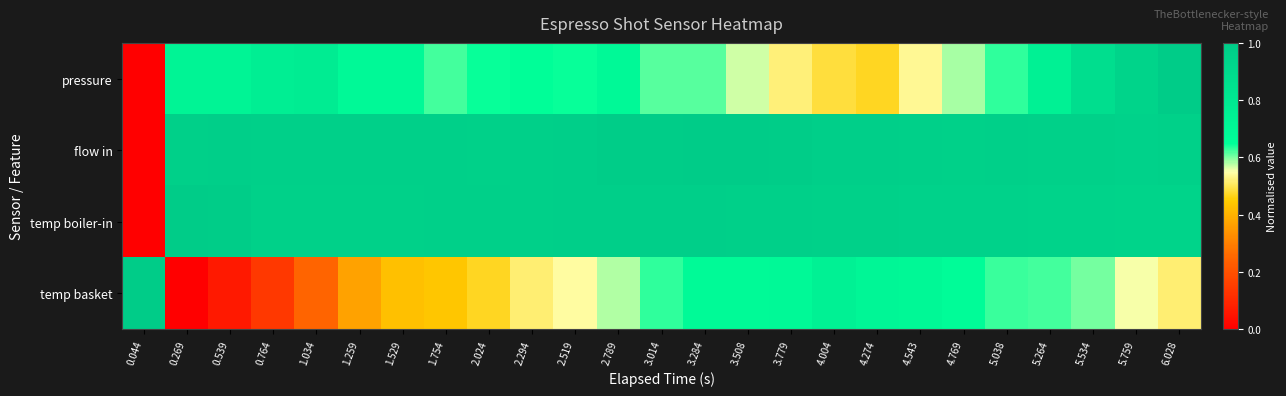

List the series in order of their peak value, highest first.

pressure, flow in, temp boiler-in, temp basket